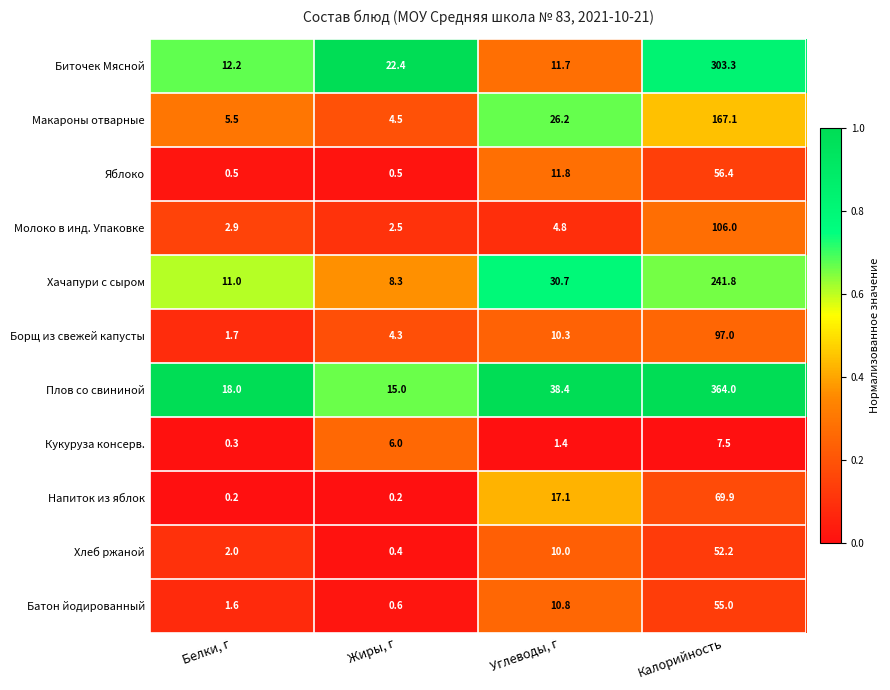

At which category is the sum across all series the highest?

Калорийность